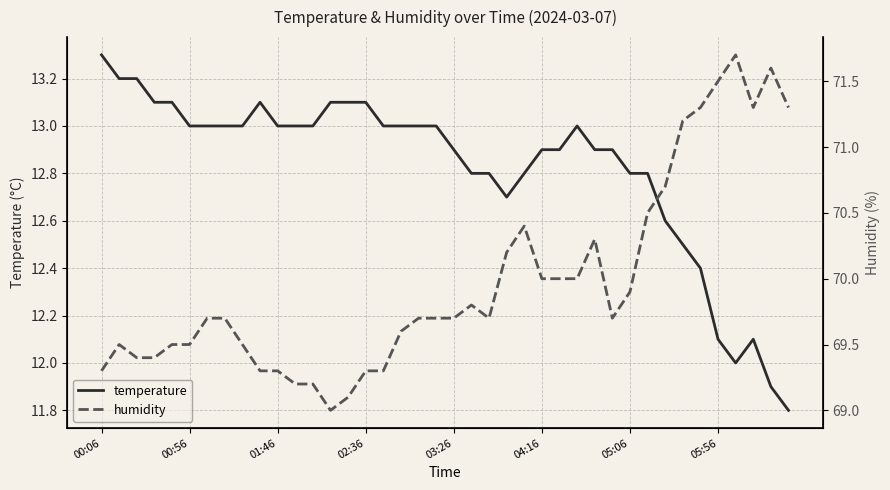

How many values in the temperature series exceed 13?

9